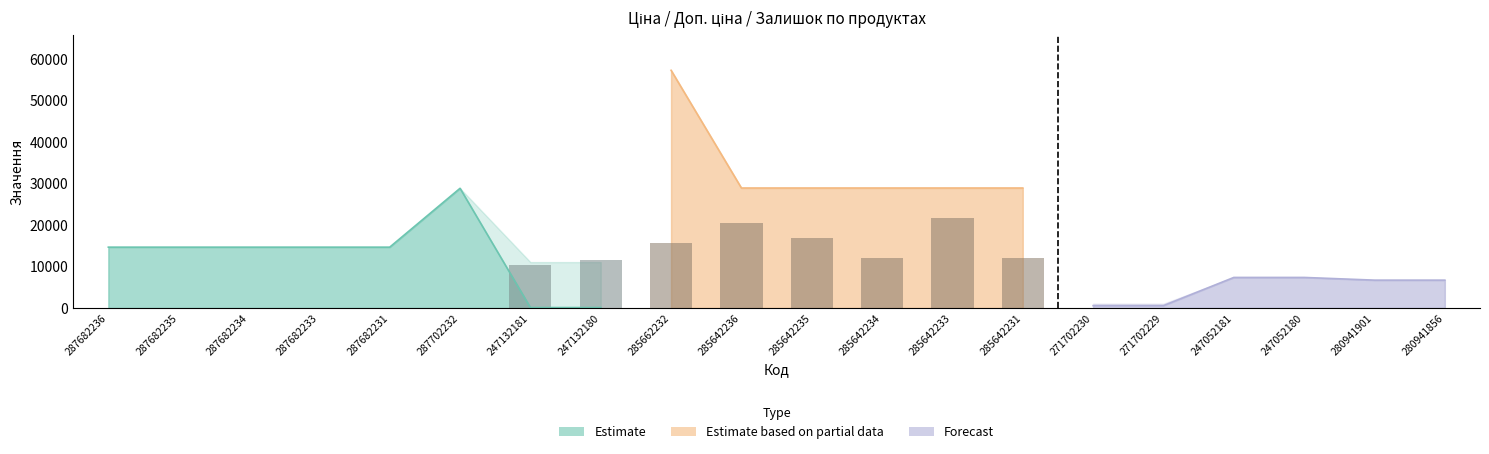

At which category does the chart reach its peak across all series?

285662232